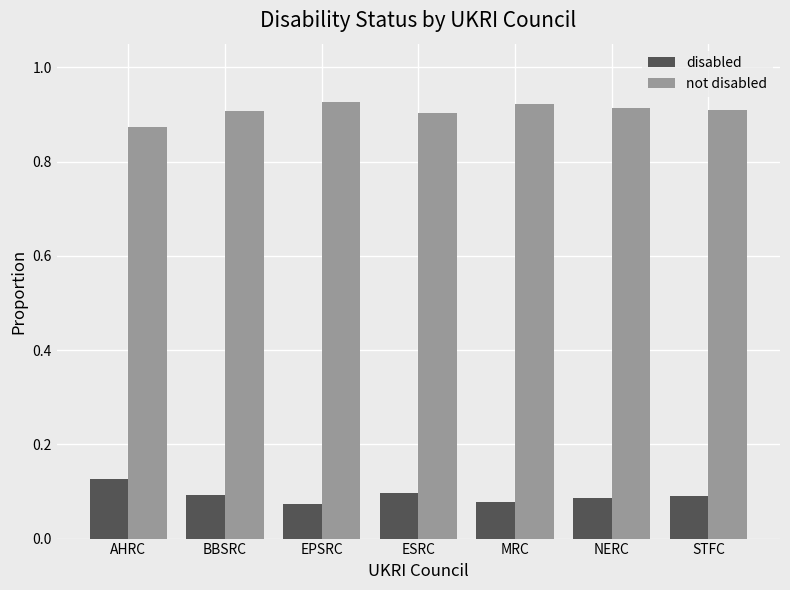

Rank the series at EPSRC from lowest to highest value.

disabled, not disabled